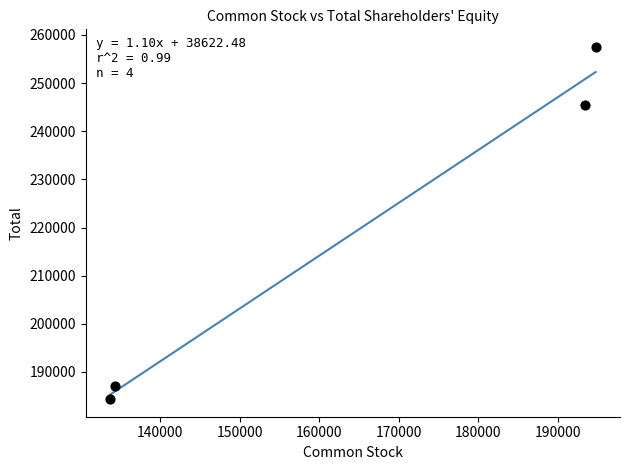

What is the average X value?

164028